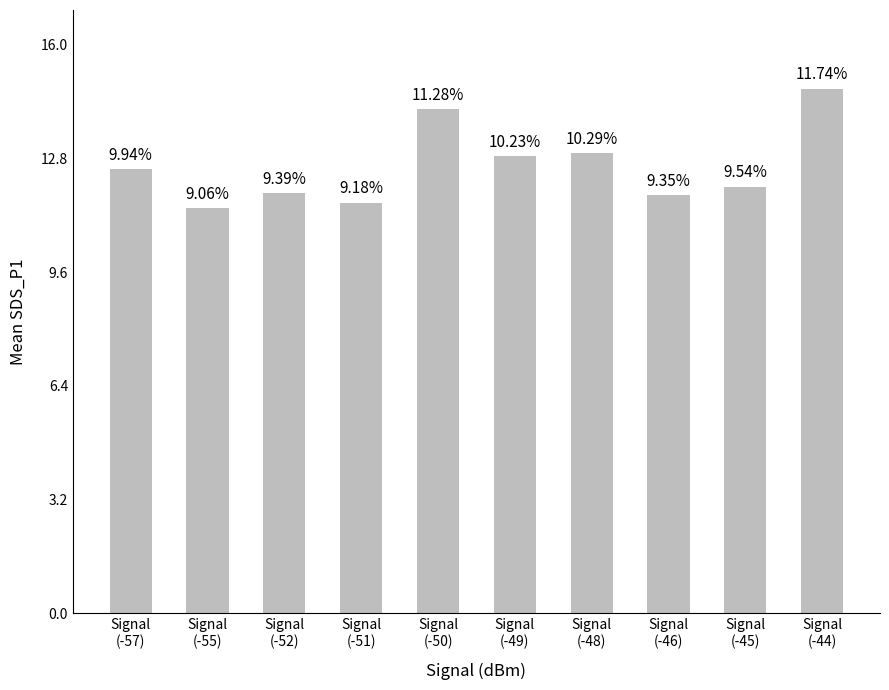

What is the sum of all values?

125.9